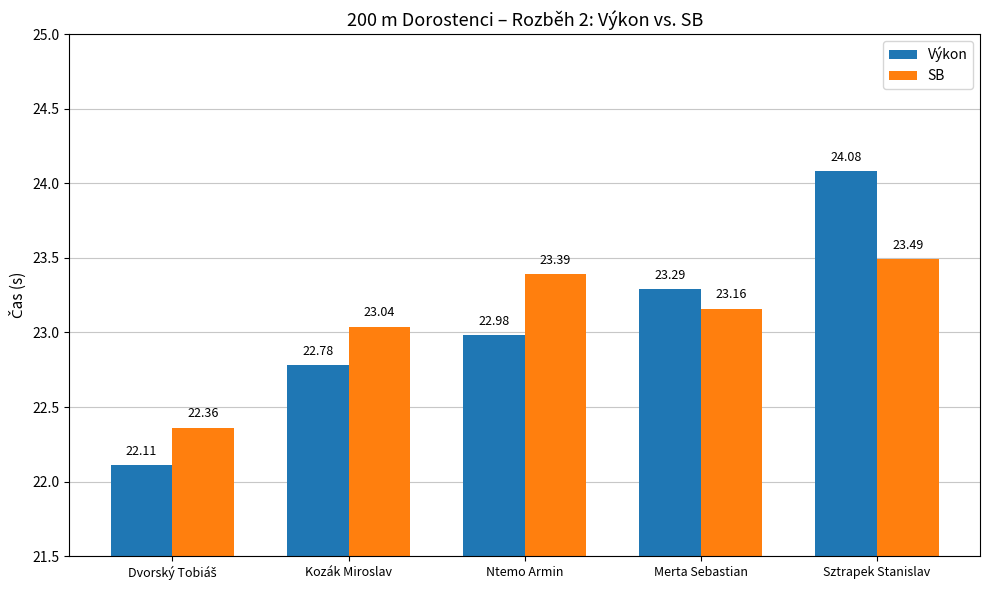

How many data points does each series have?

5